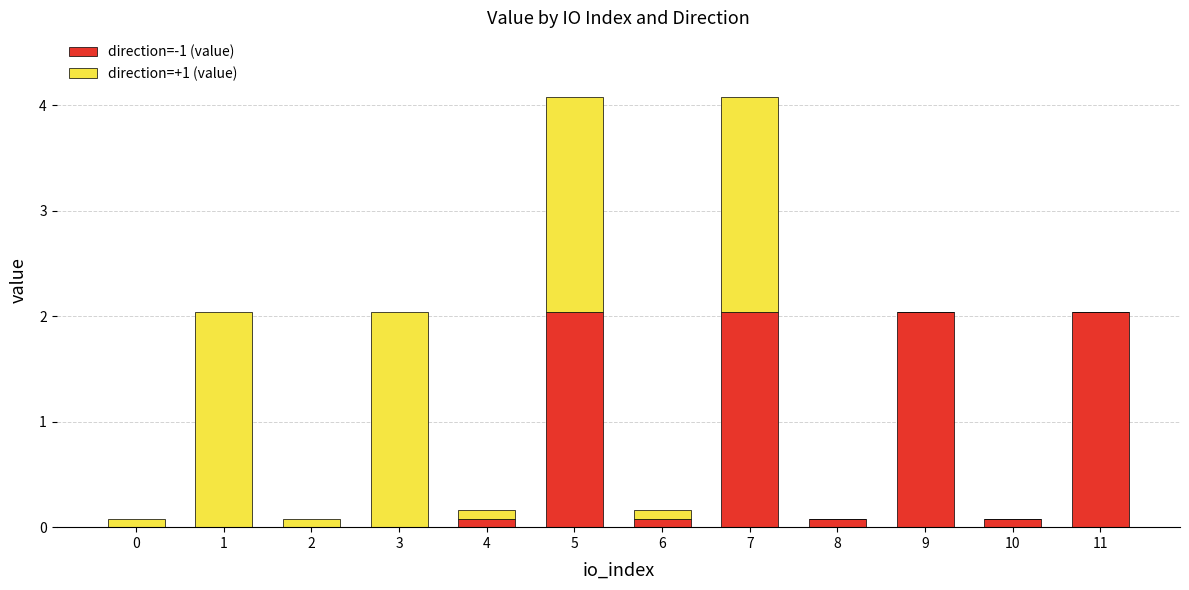

Reading right to left, list the values for the direction=-1 (value) series.

11=2.0	10=0.1	9=2.0	8=0.1	7=2.0	6=0.1	5=2.0	4=0.1	3=0.0	2=0.0	1=0.0	0=0.0